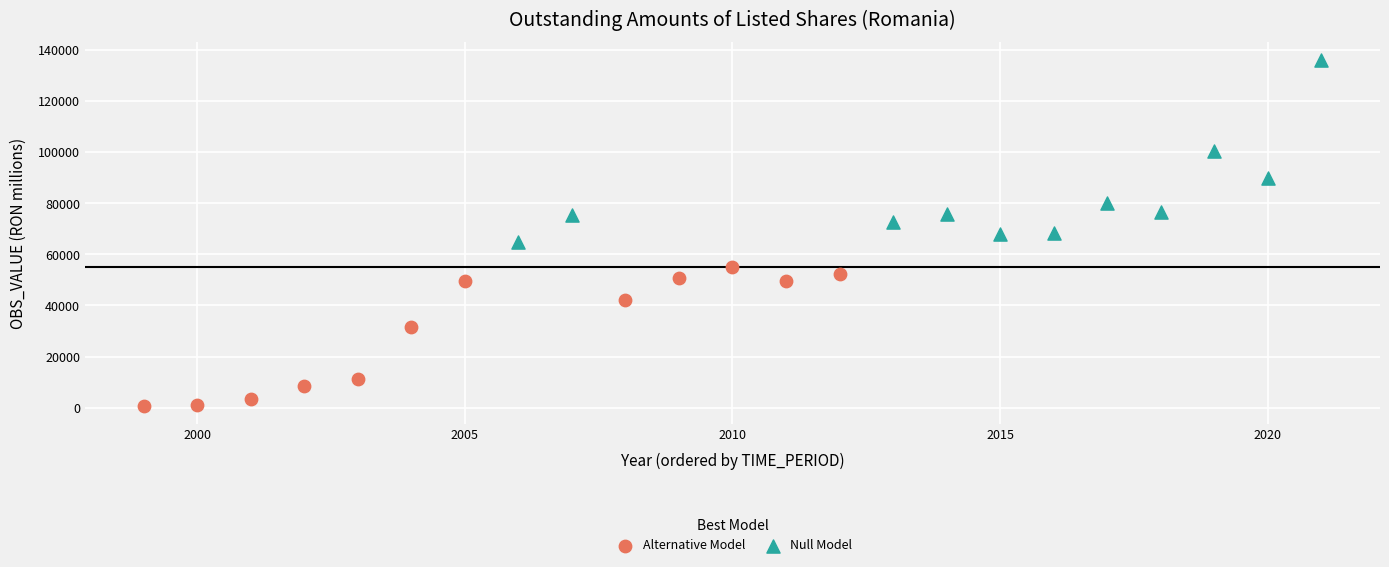

What are all the series names shown in the legend?

Alternative Model, Null Model